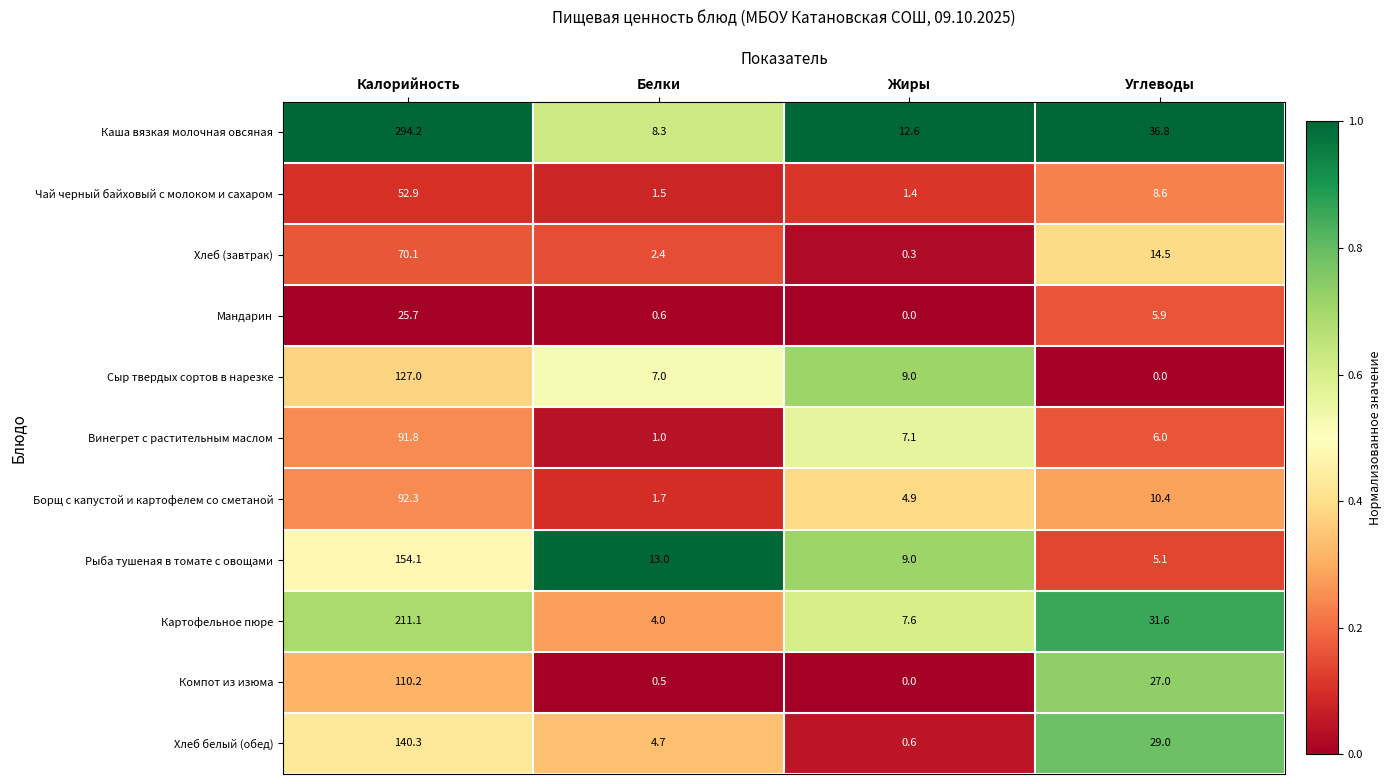

At how many categories does at least one series exceed 0?

4